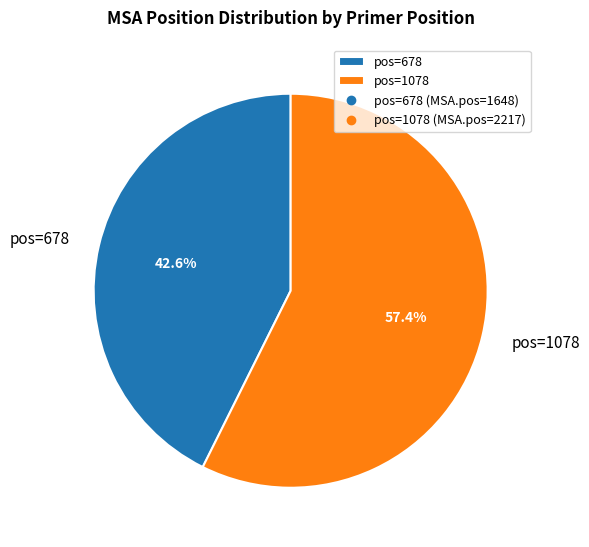

What is the majority slice?

pos=1078